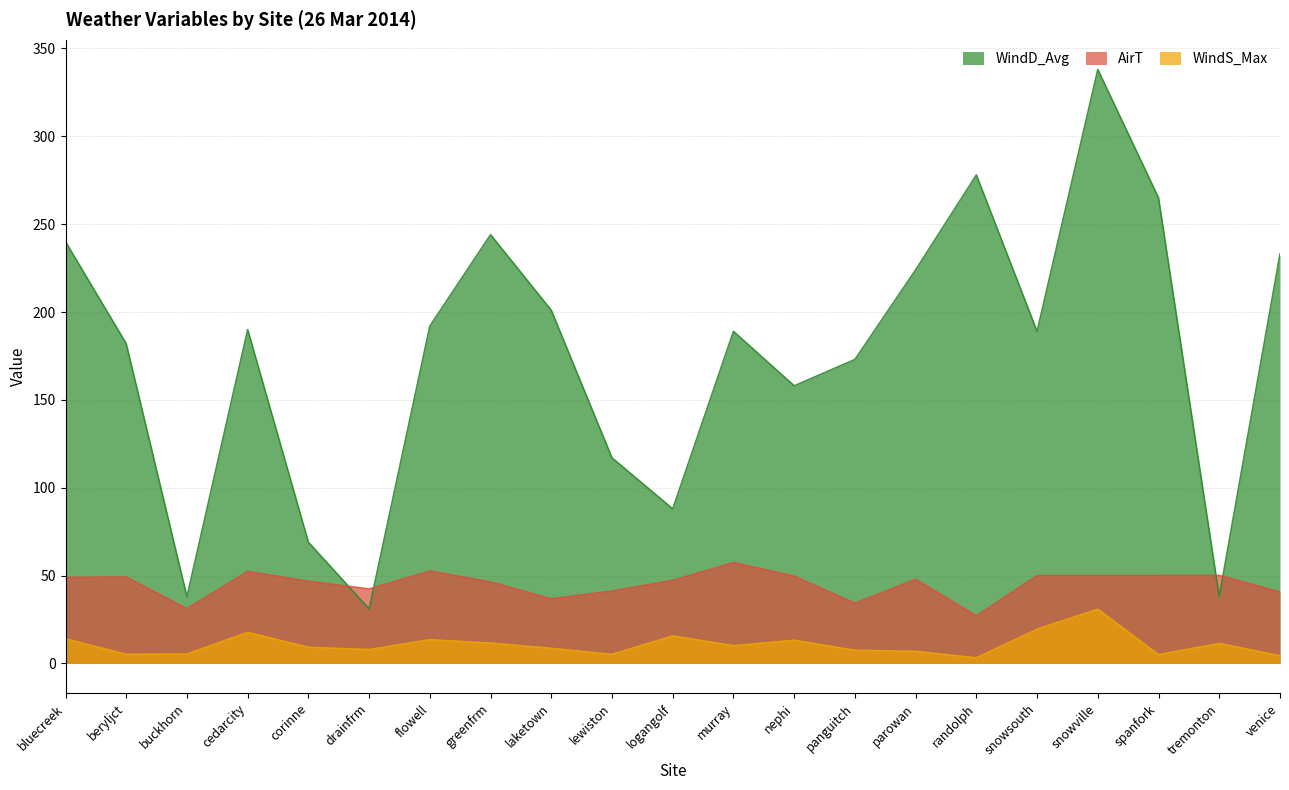

Between lewiston and murray, which series saw the biggest shift?

WindD_Avg